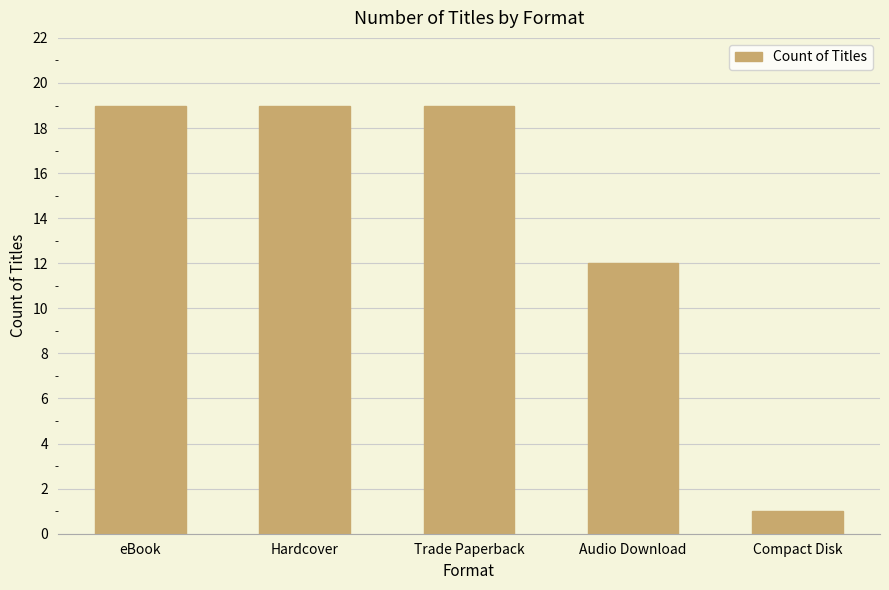

Reading left to right, list all the values displayed in this chart.

eBook=19	Hardcover=19	Trade Paperback=19	Audio Download=12	Compact Disk=1